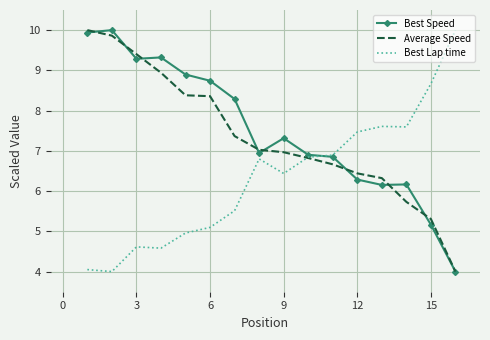

What is the maximum value shown in the chart?

10.0